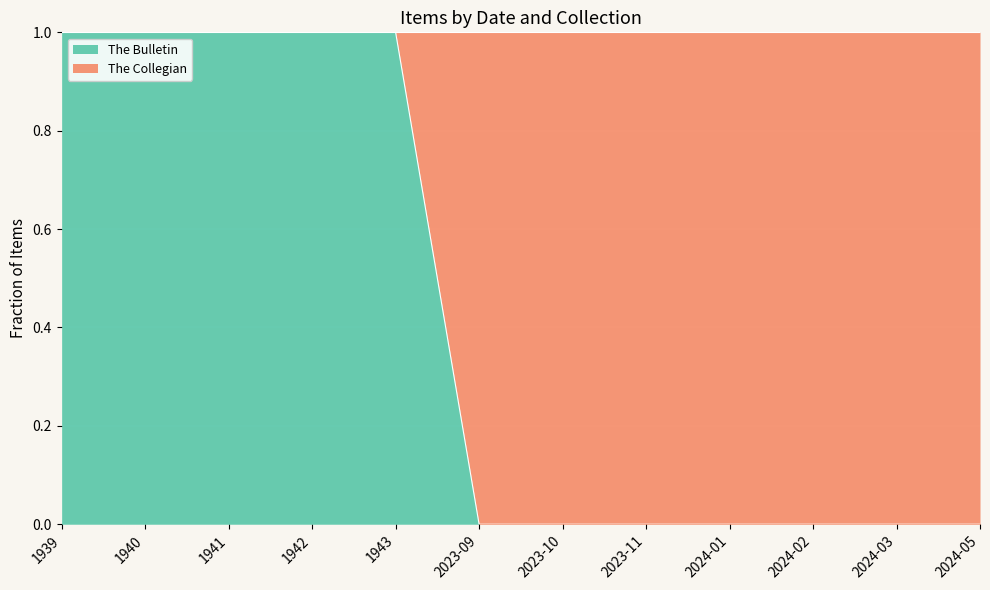

Is it true that the value at 2024-05 is 0?

True